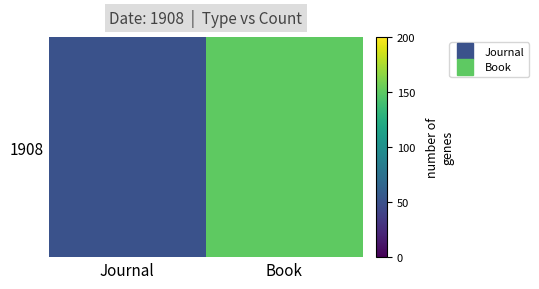

Where is the data nearest to the value 100?

Journal